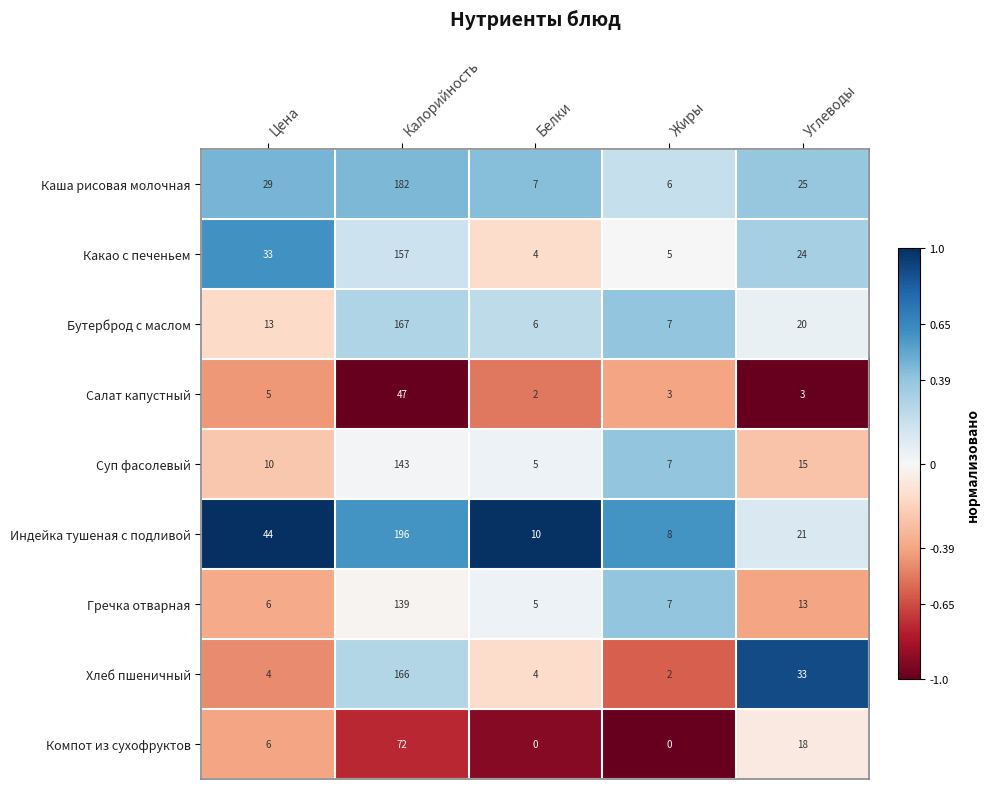

What is the sum of the Какао с печеньем values at Белки and Калорийность?

161